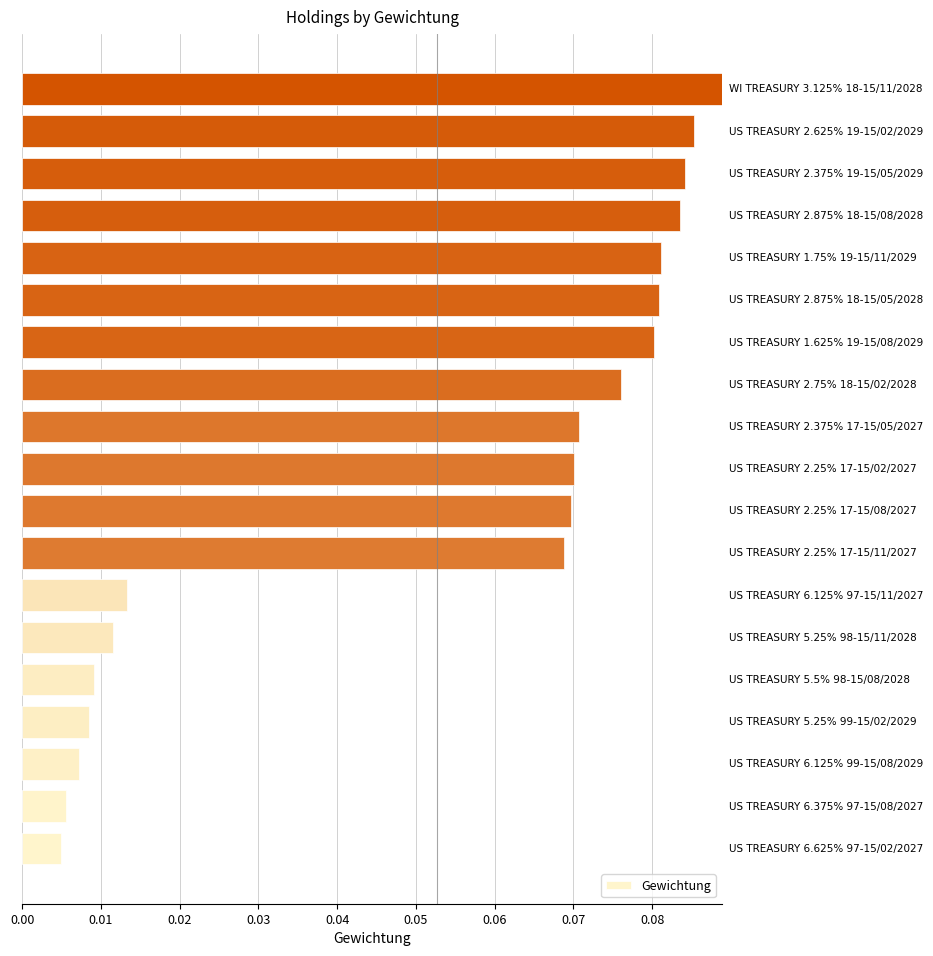

What is the sum of all values?

1.0